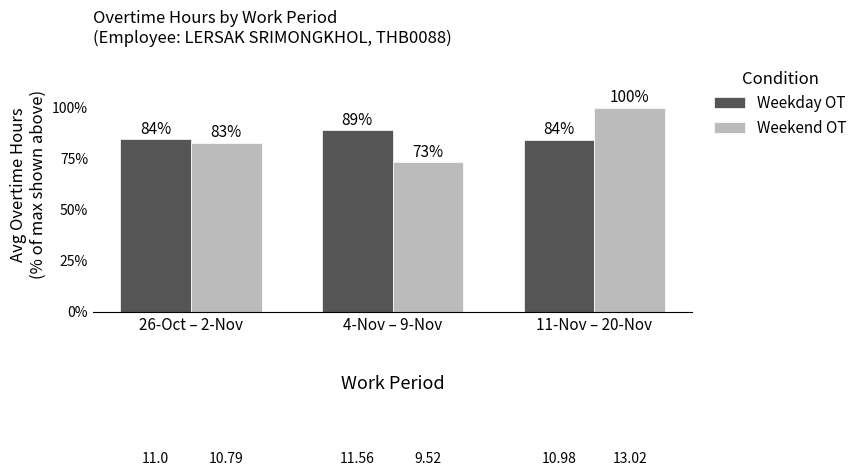

What is the difference between the maximum and minimum values in the Weekend OT series?

3.5